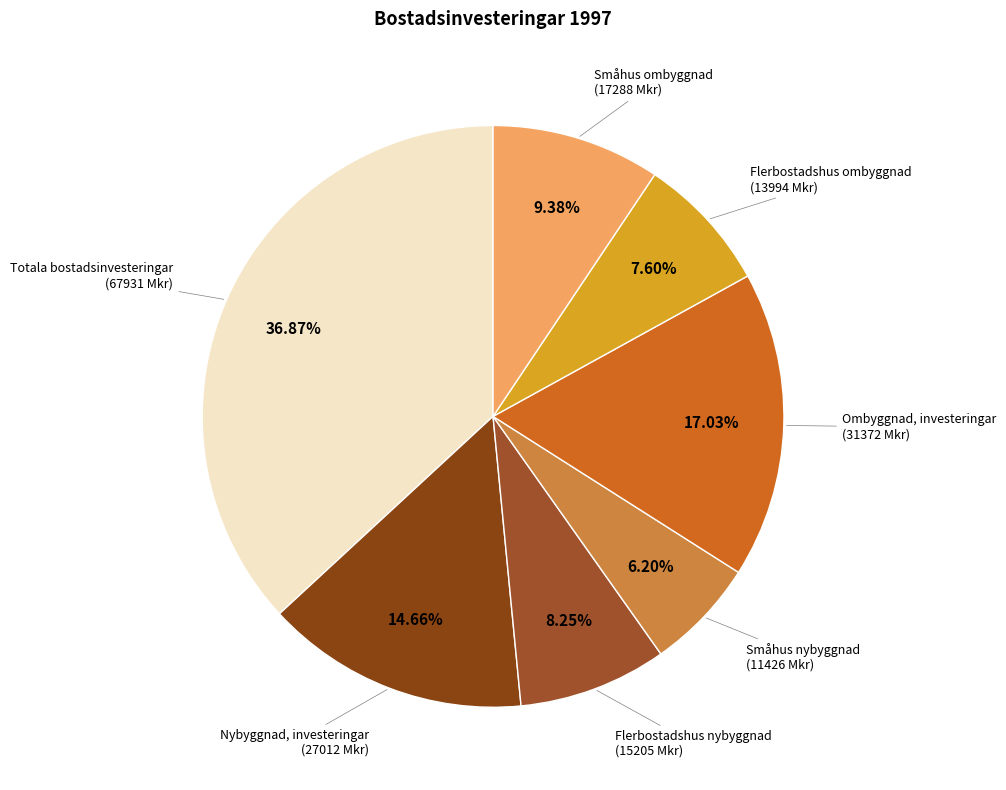

To the nearest percent, what portion does Småhus nybyggnad represent?

6%